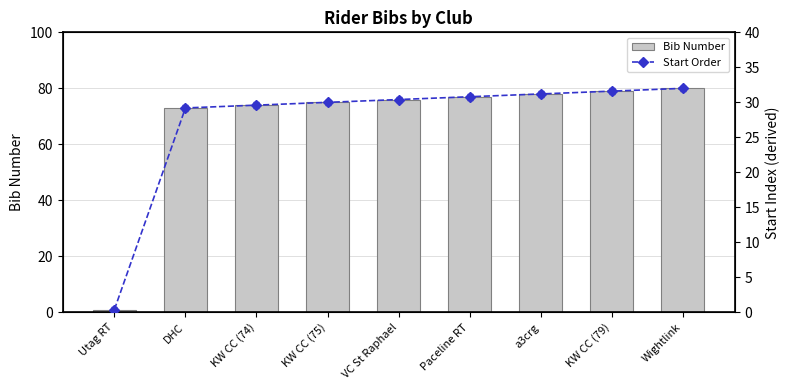

What position from the left is Paceline RT?

6